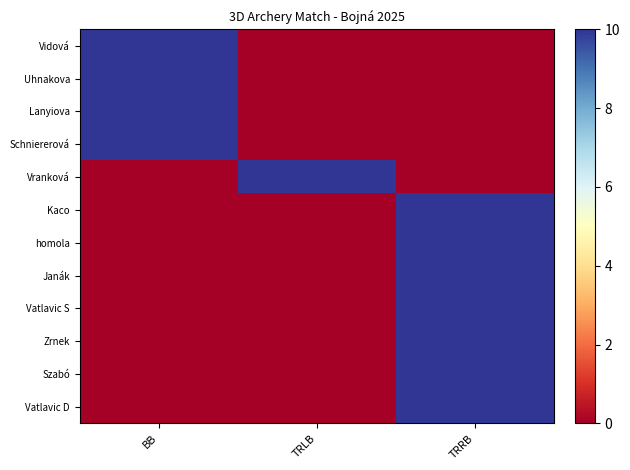

List the series in order of their peak value, highest first.

Vidová, Uhnakova, Lanyiova, Schniererová, Vranková, Kaco, homola, Janák, Vatlavic S, Zrnek, Szabó, Vatlavic D